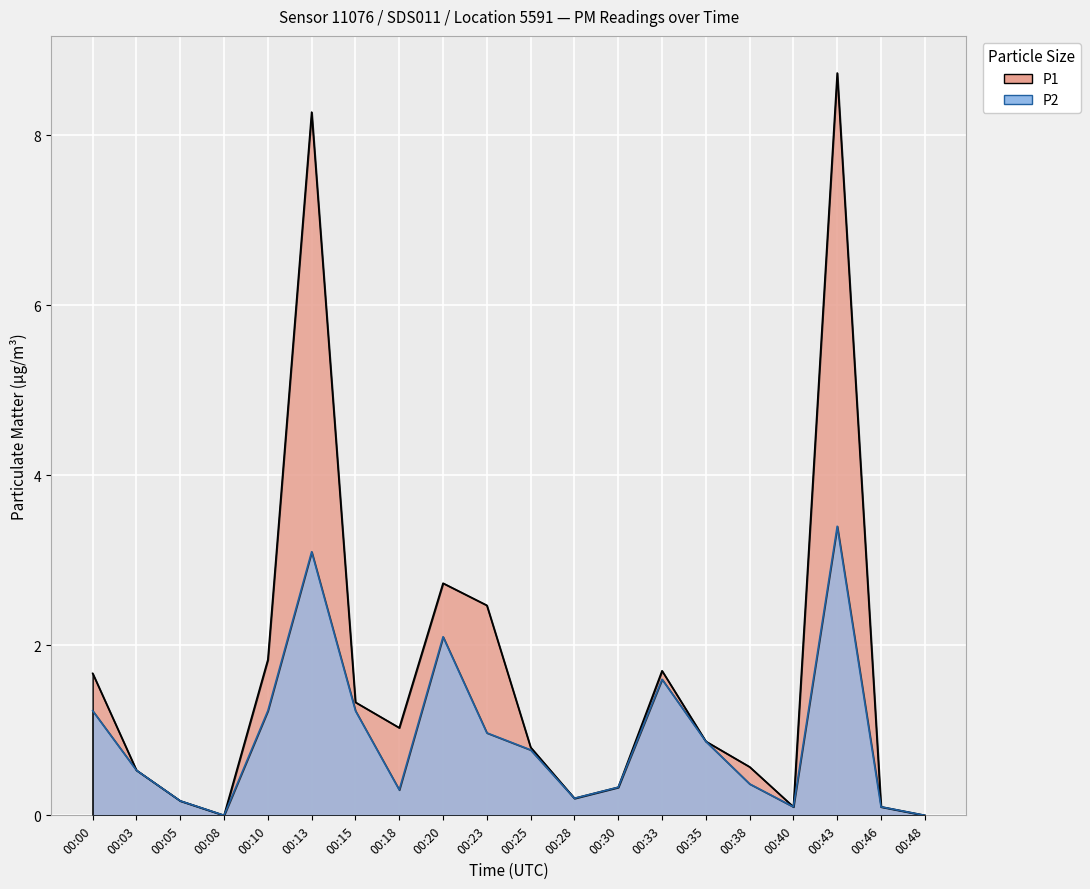

Rank the series at 00:15 from highest to lowest value.

P1, P2